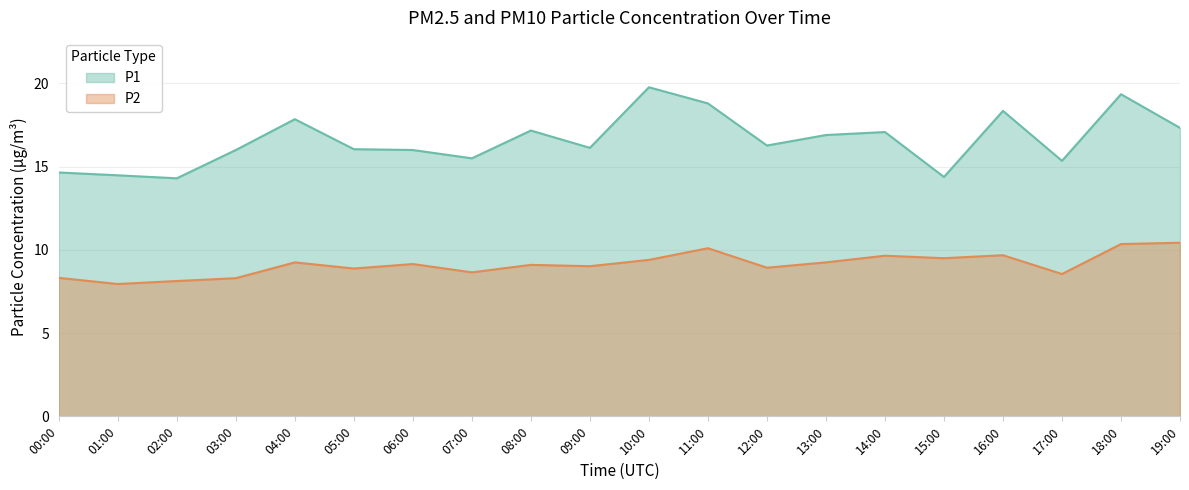

Which series has the largest total across all categories?

P1